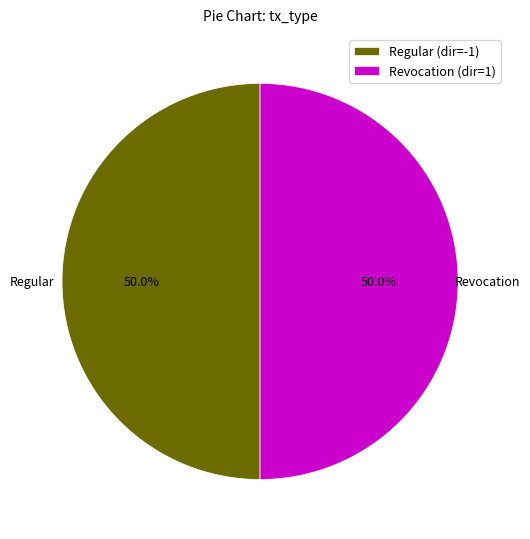

The Revocation slice represents 10% of the pie. True or false?

False